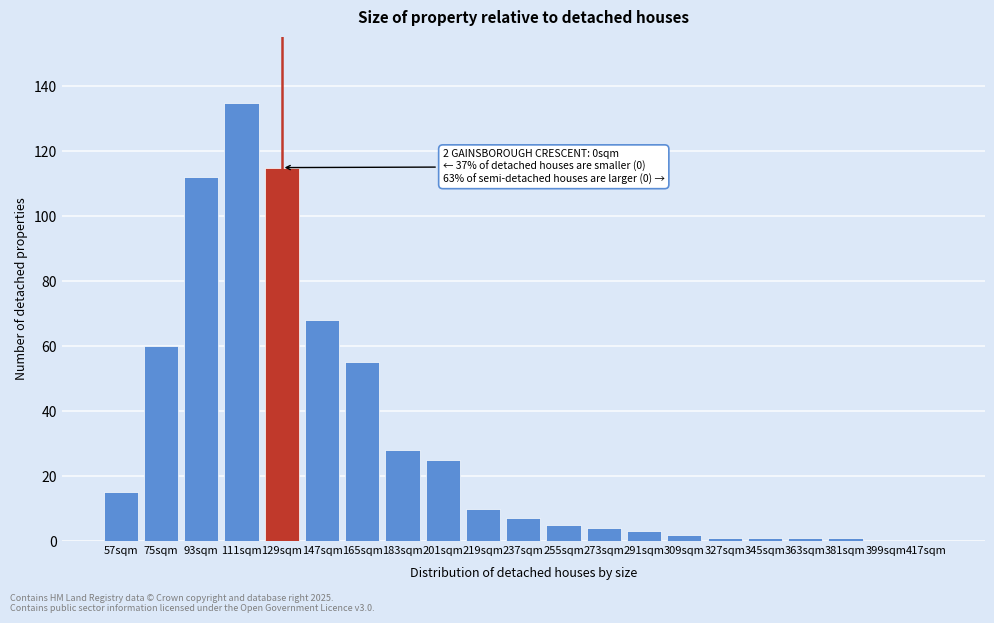

Reading right to left, extract all data points from this chart.

417sqm=0	399sqm=0	381sqm=1	363sqm=1	345sqm=1	327sqm=1	309sqm=2	291sqm=3	273sqm=4	255sqm=5	237sqm=7	219sqm=10	201sqm=25	183sqm=28	165sqm=55	147sqm=68	129sqm=115	111sqm=135	93sqm=112	75sqm=60	57sqm=15